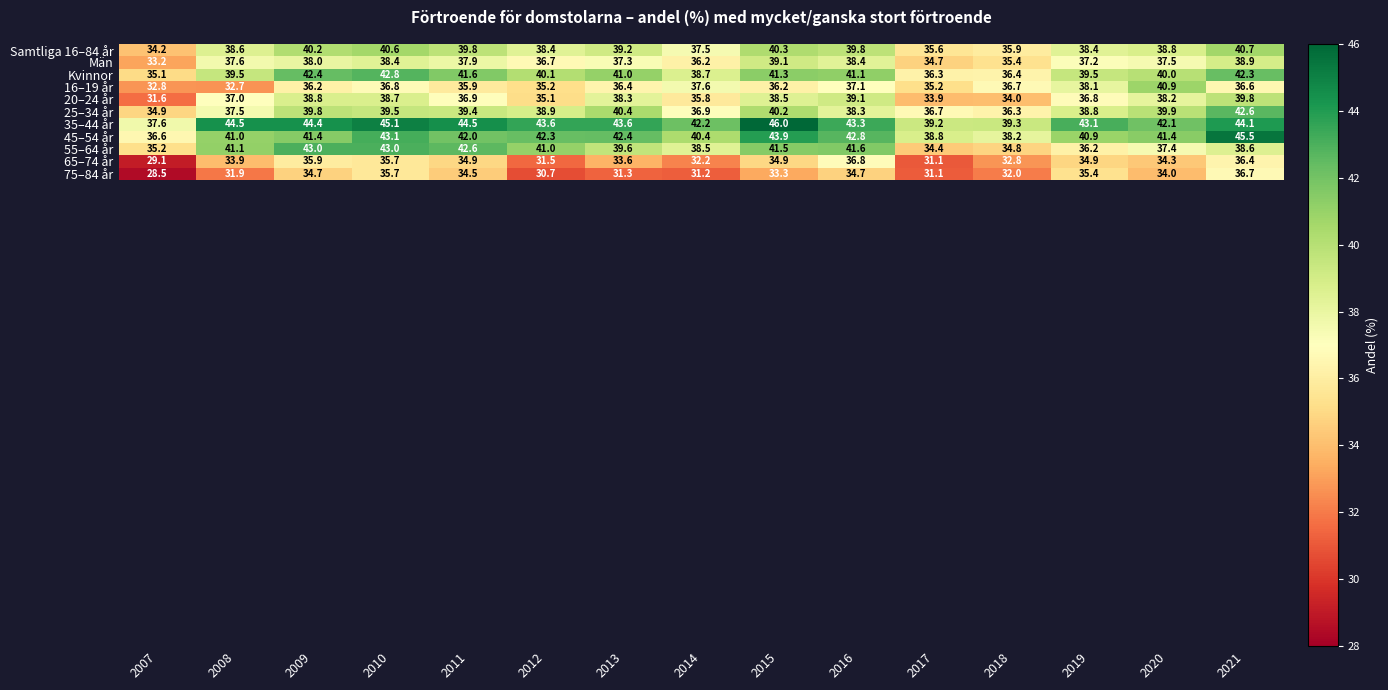

What is the greatest value displayed?

46.0